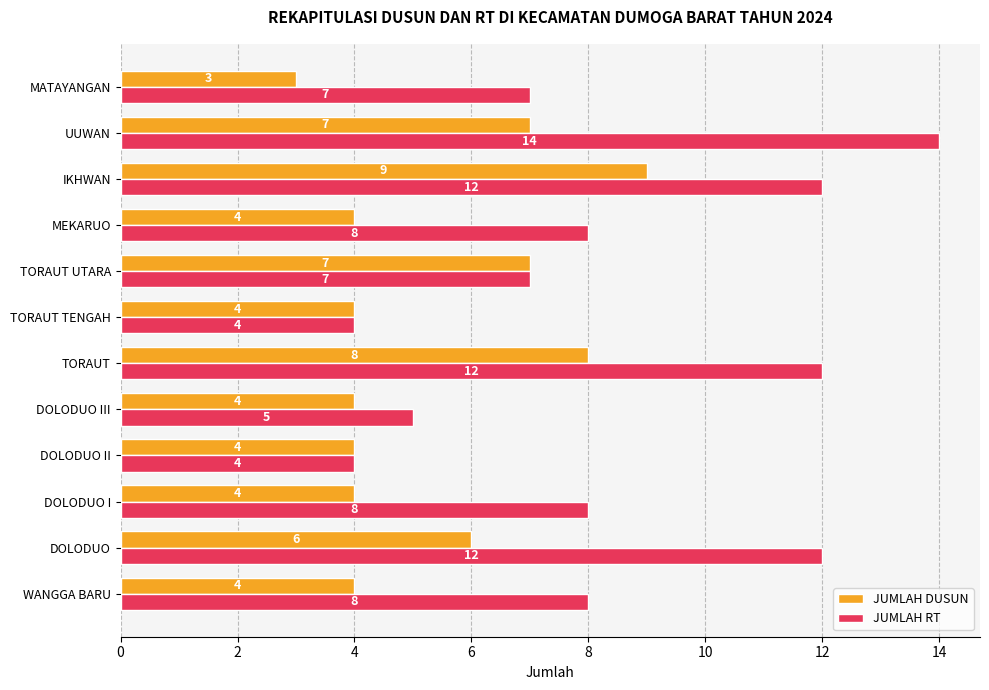

Rank the series by their maximum value, from highest to lowest.

JUMLAH RT, JUMLAH DUSUN